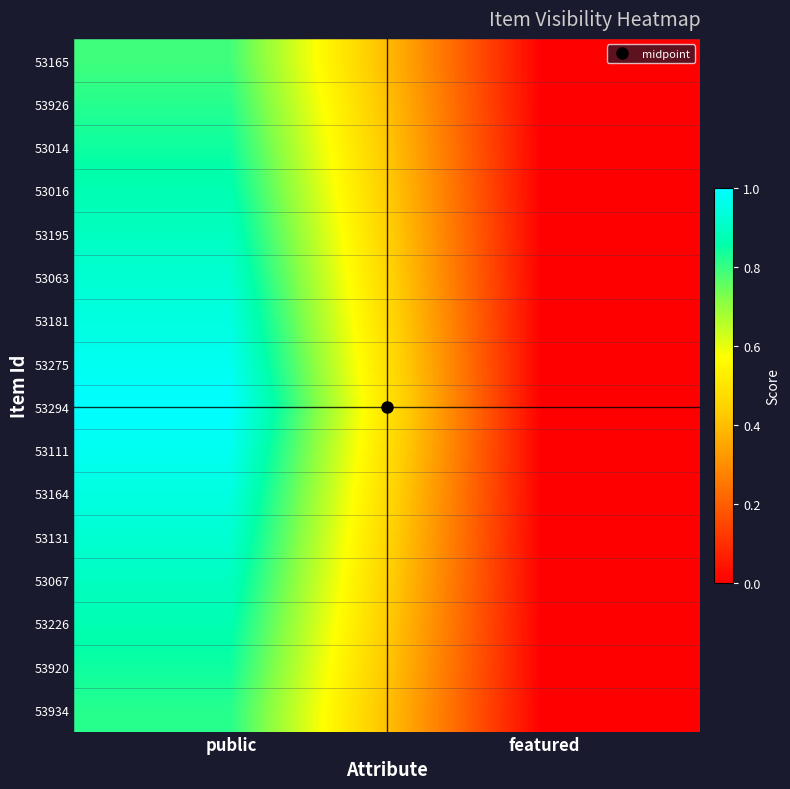

What is the greatest value displayed?

1.0